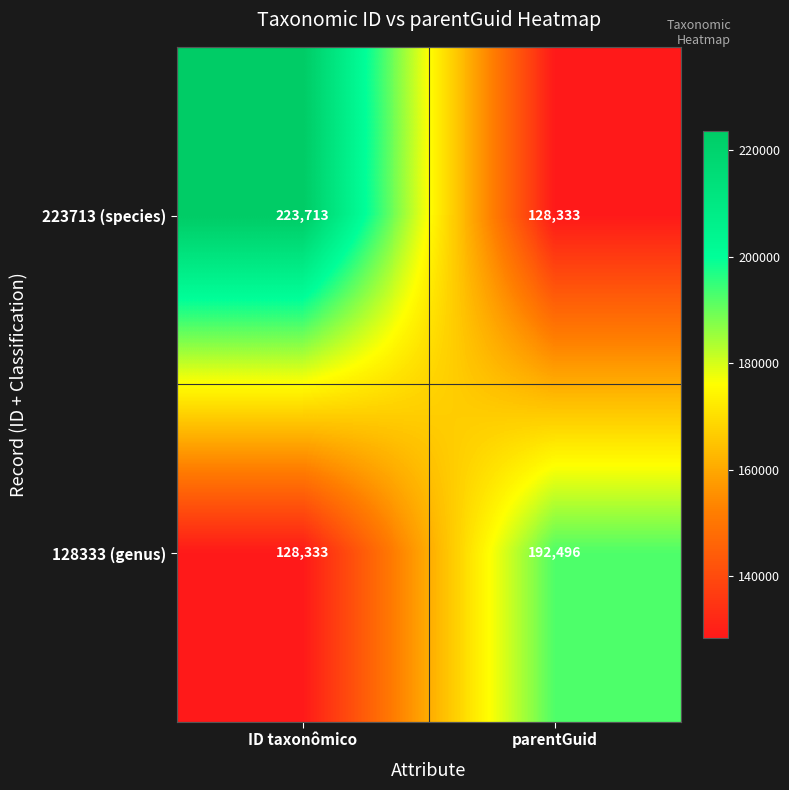

Which series has the largest total across all categories?

223713 (species)